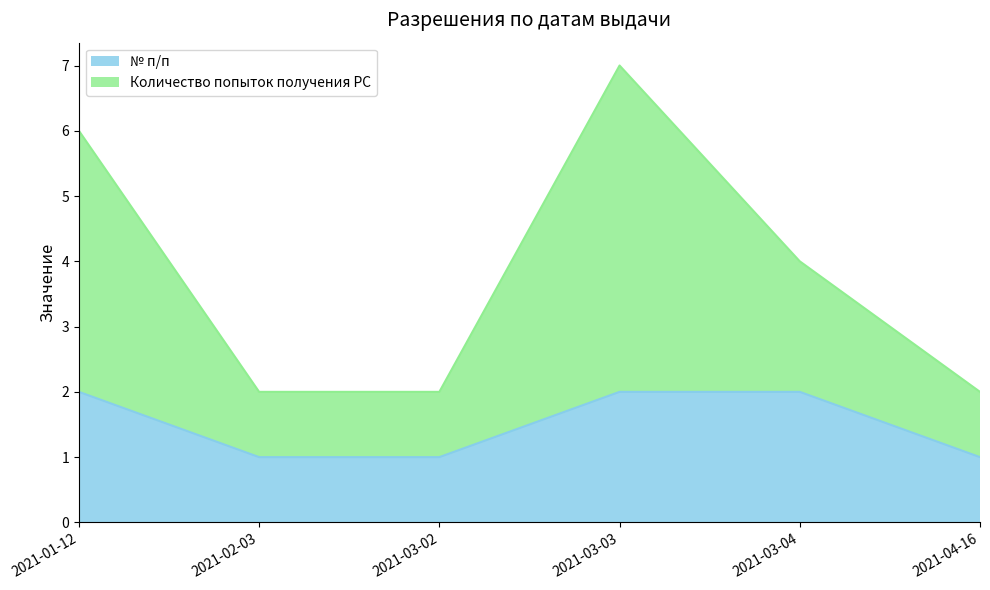

Which series has the largest range (max minus min)?

Количество попыток получения РС